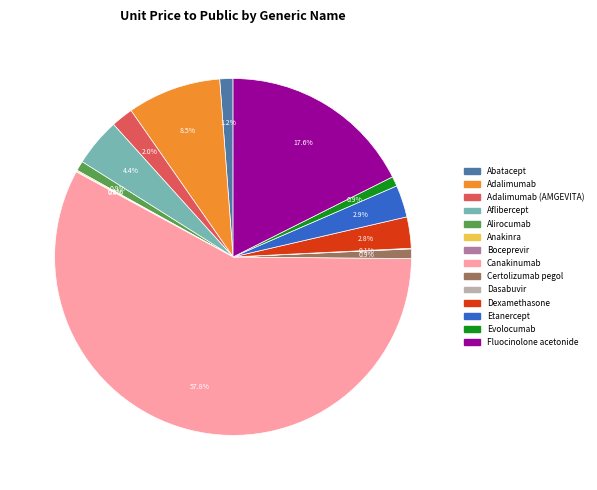

Does any single category account for the majority?

Yes